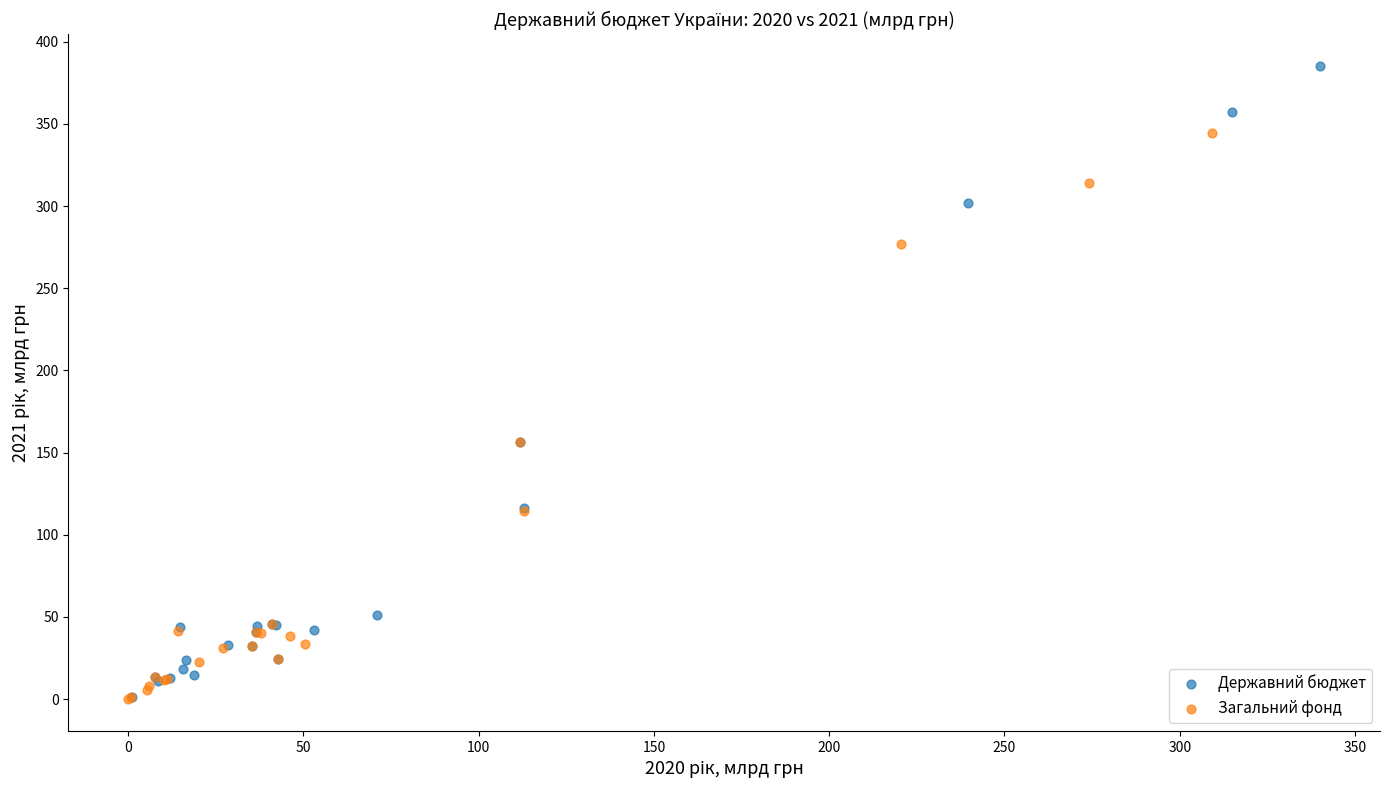

Which series reaches the maximum Y coordinate?

Державний бюджет